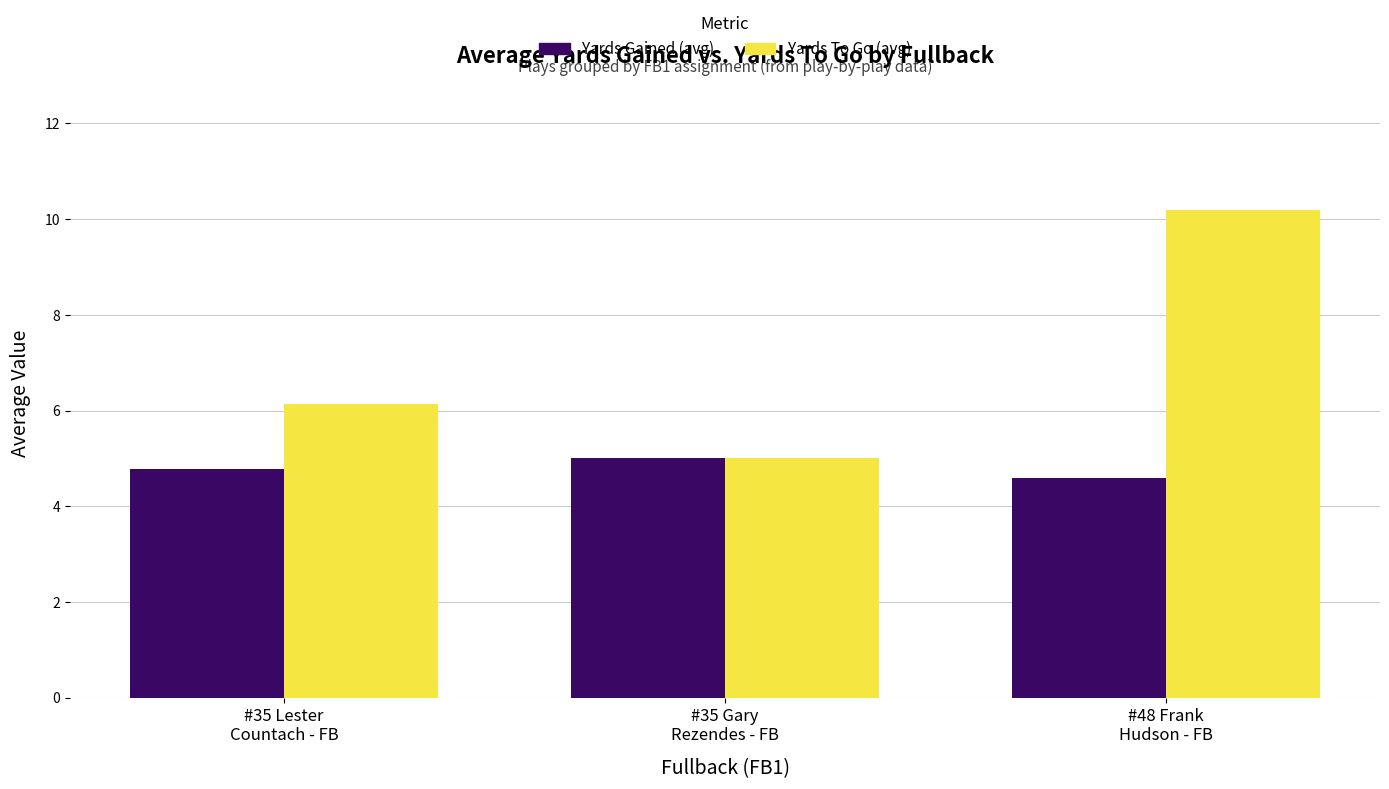

How many data points does each series have?

3